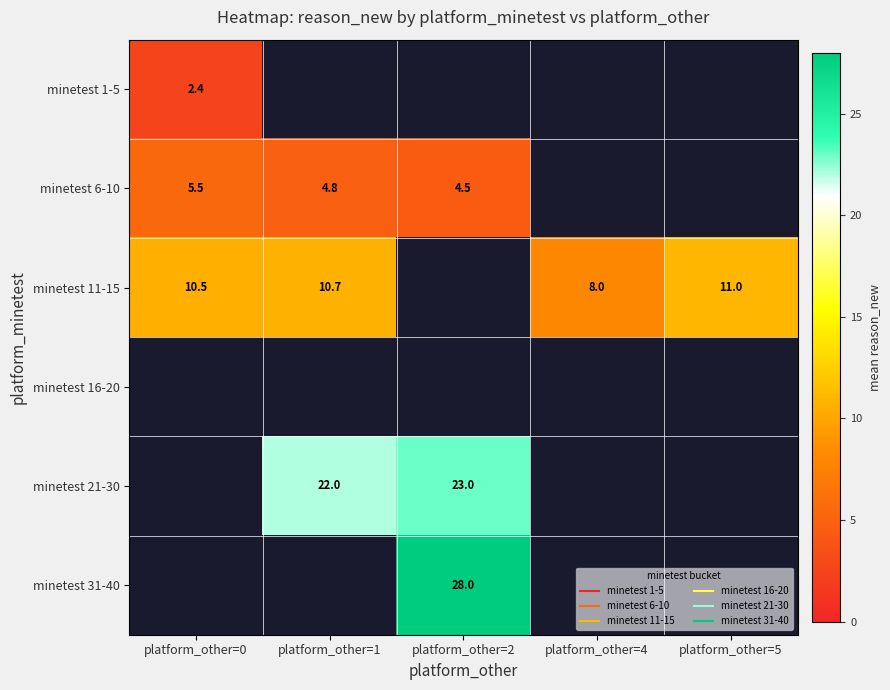

Which series has the largest range (max minus min)?

minetest 11-15